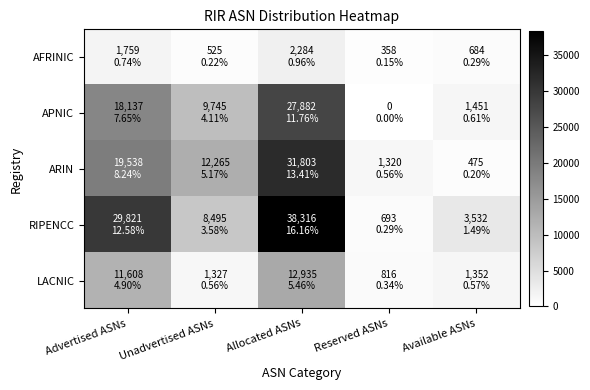

Reading right to left, list all the values displayed in this chart.

AFRINIC: Available ASNs=684	Reserved ASNs=358	Allocated ASNs=2284	Unadvertised ASNs=525	Advertised ASNs=1759
APNIC: Available ASNs=1451	Reserved ASNs=0	Allocated ASNs=27882	Unadvertised ASNs=9745	Advertised ASNs=18137
ARIN: Available ASNs=475	Reserved ASNs=1320	Allocated ASNs=31803	Unadvertised ASNs=12265	Advertised ASNs=19538
RIPENCC: Available ASNs=3532	Reserved ASNs=693	Allocated ASNs=38316	Unadvertised ASNs=8495	Advertised ASNs=29821
LACNIC: Available ASNs=1352	Reserved ASNs=816	Allocated ASNs=12935	Unadvertised ASNs=1327	Advertised ASNs=11608